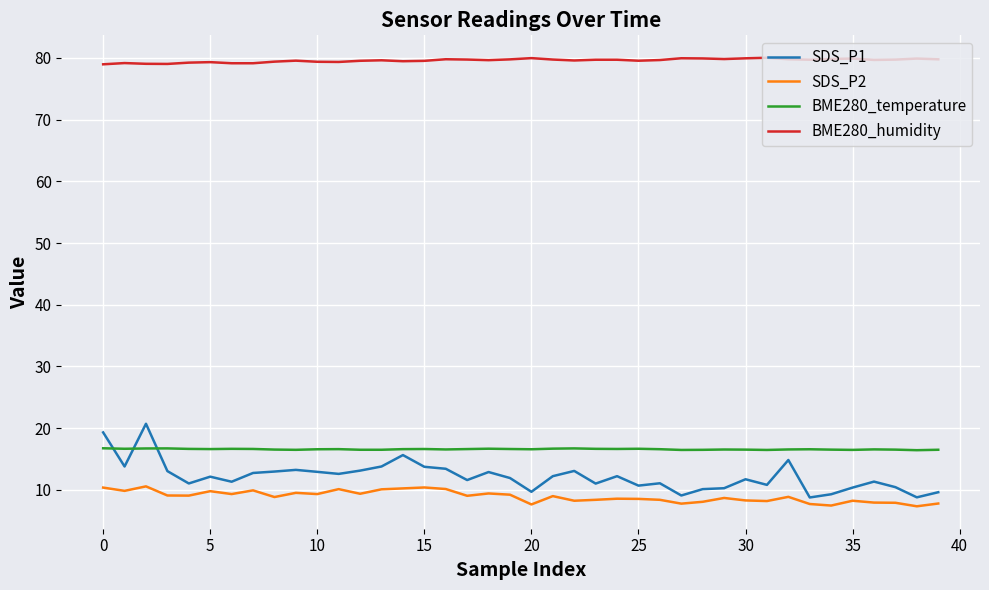

Which series has the largest range (max minus min)?

SDS_P1